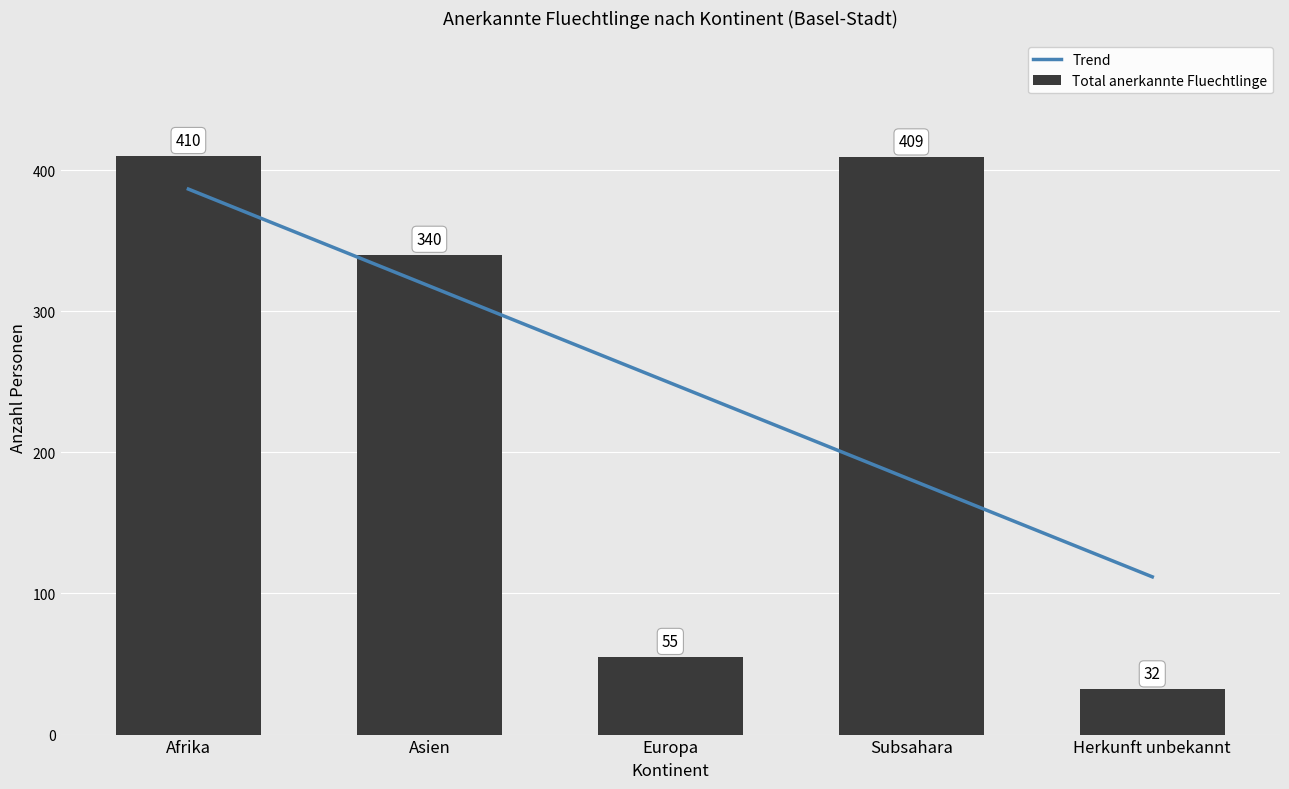

Reading left to right, extract all data points from this chart.

410	340	55	409	32